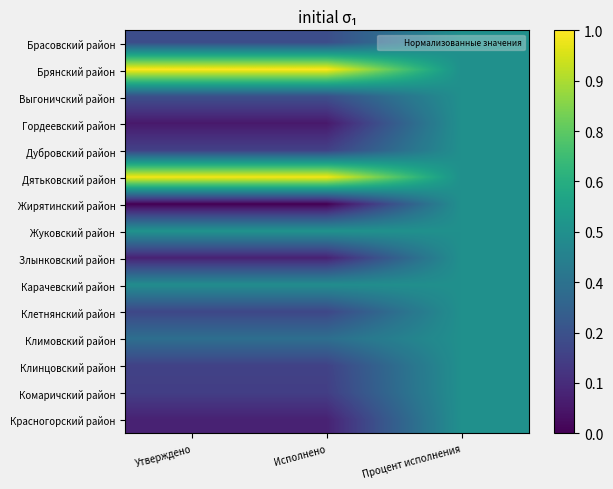

At which category is the sum across all series the highest?

Процент исполнения